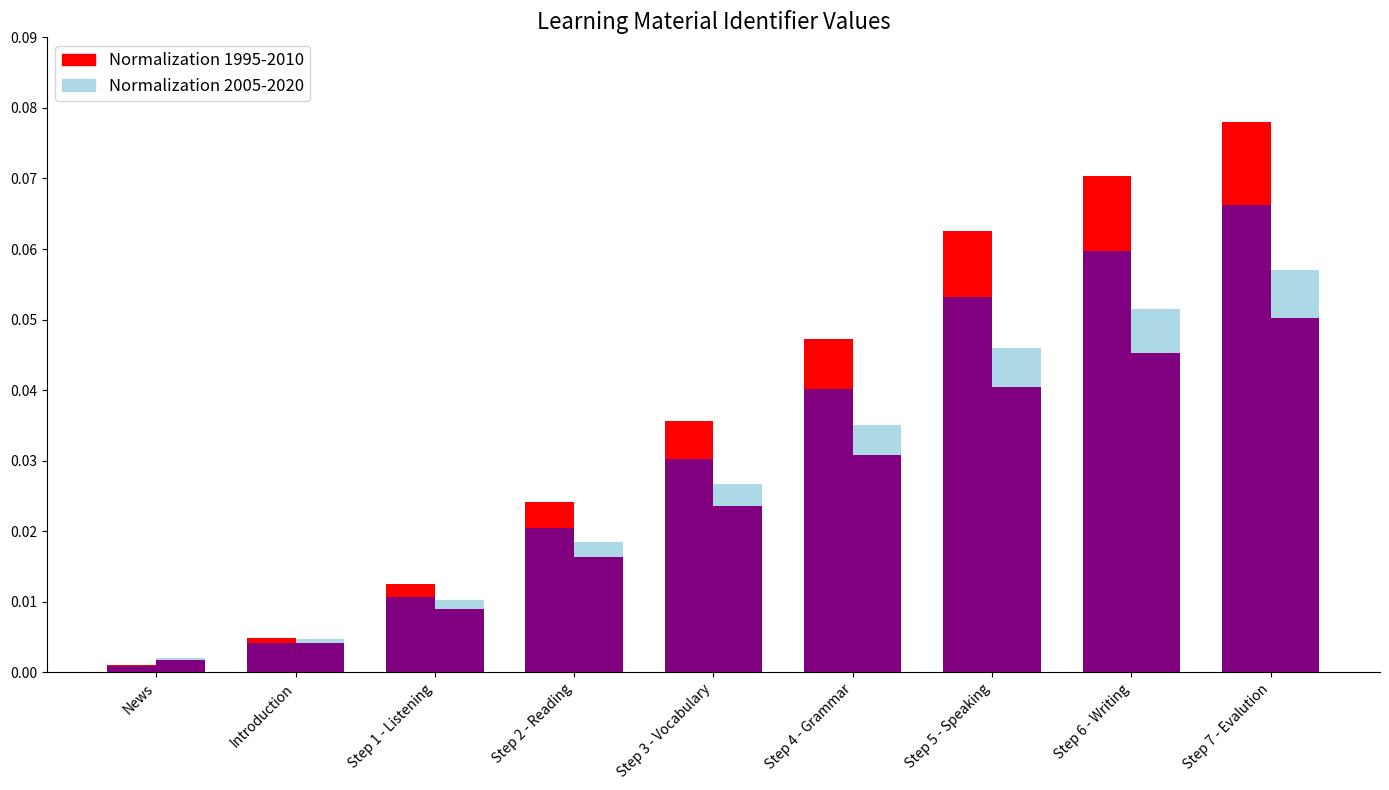

What is the label of the 9th bar from the left?

Step 7 - Evalution